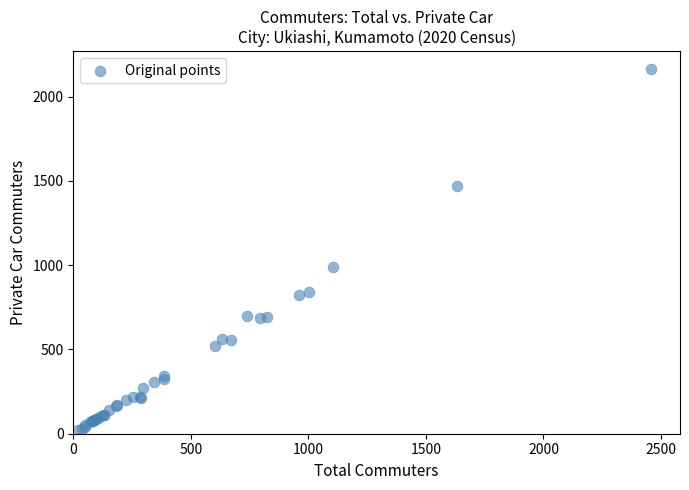

What Y value in the scatter plot is closest to 1092?

988